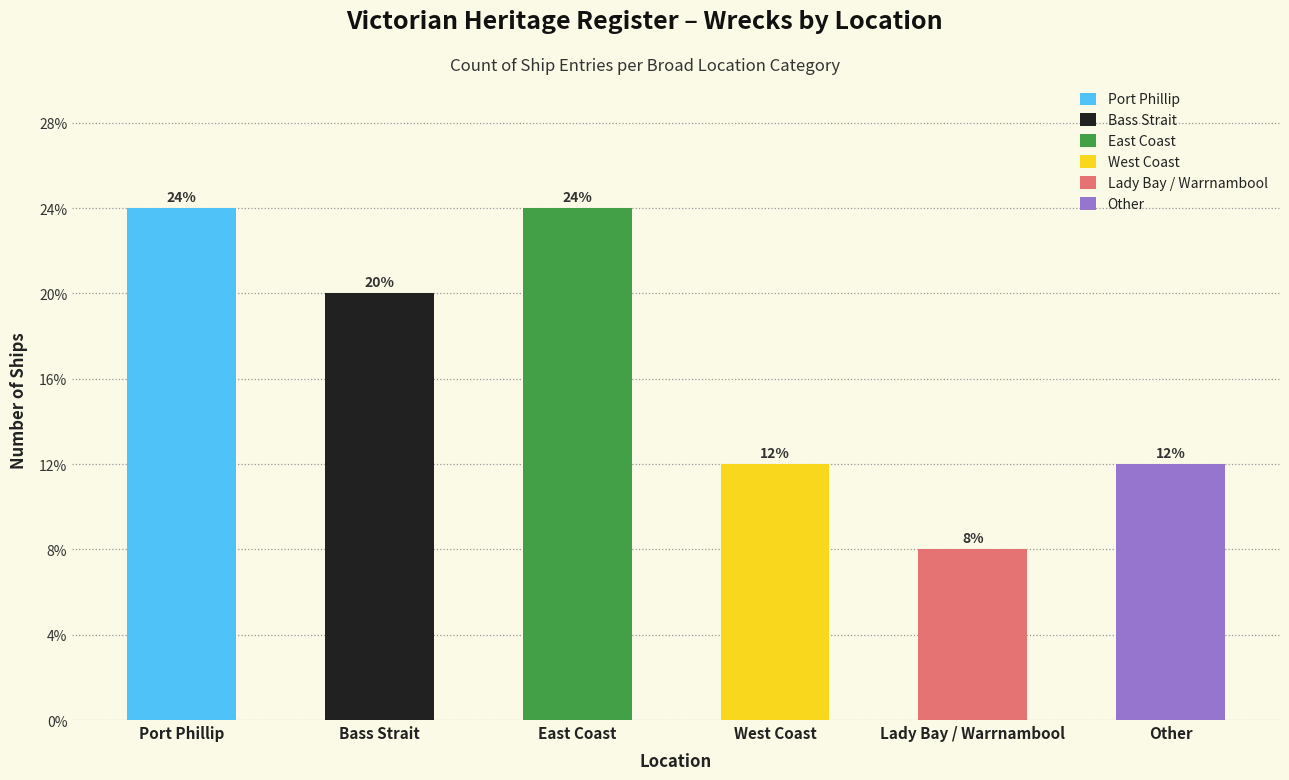

The value at Port Phillip is 1. True or false?

False